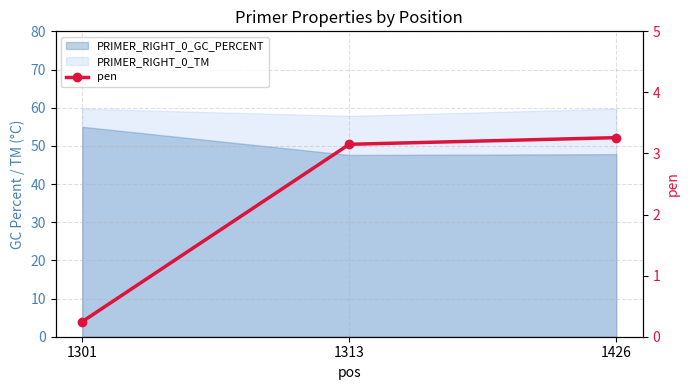

Approximately how many times larger is the value at 1301 compared to 1426?

0.1